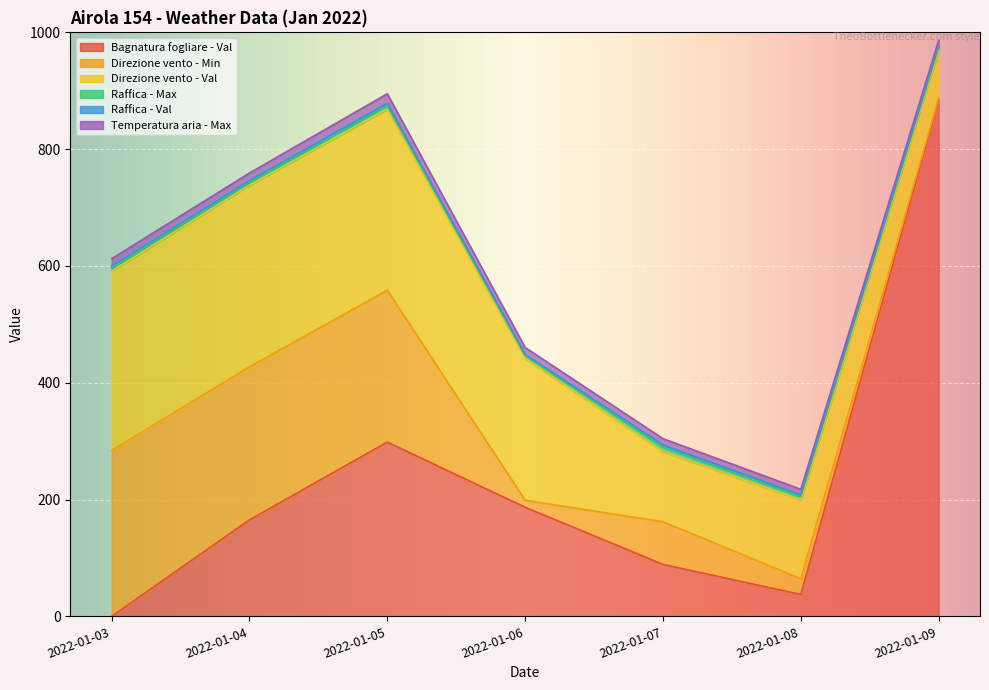

At which category is the sum across all series the highest?

2022-01-09